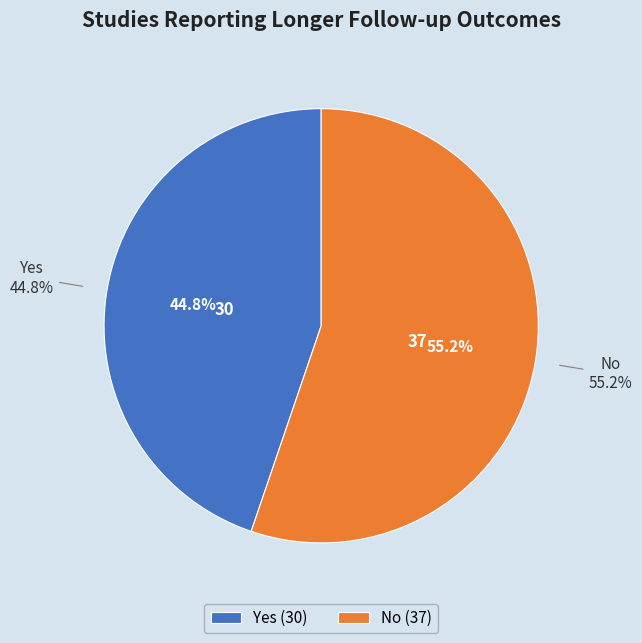

What percentage is the Yes slice, to the nearest percent?

45%